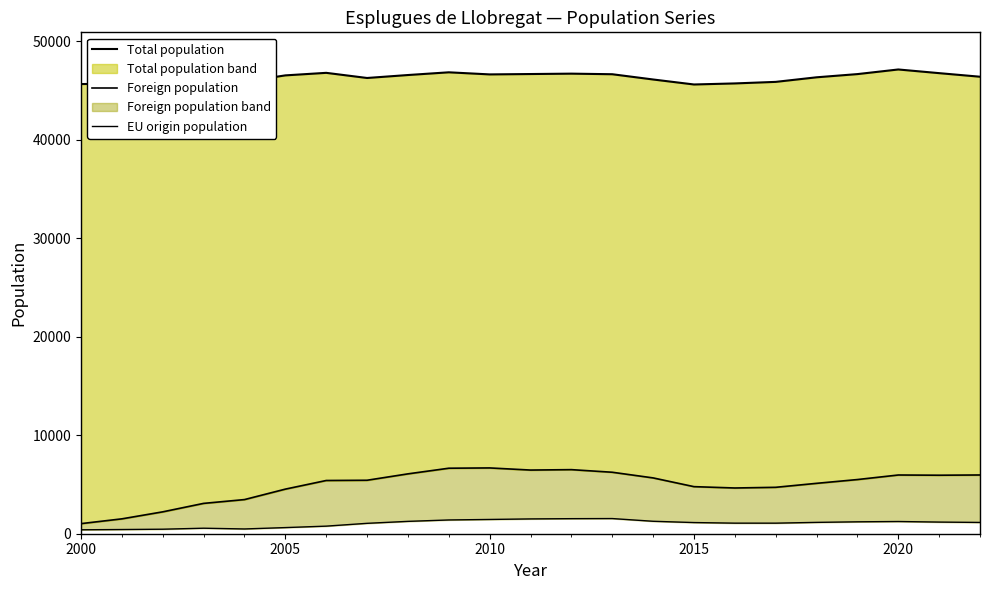

What is the value of the Total population point at the 20th from the left?

46680